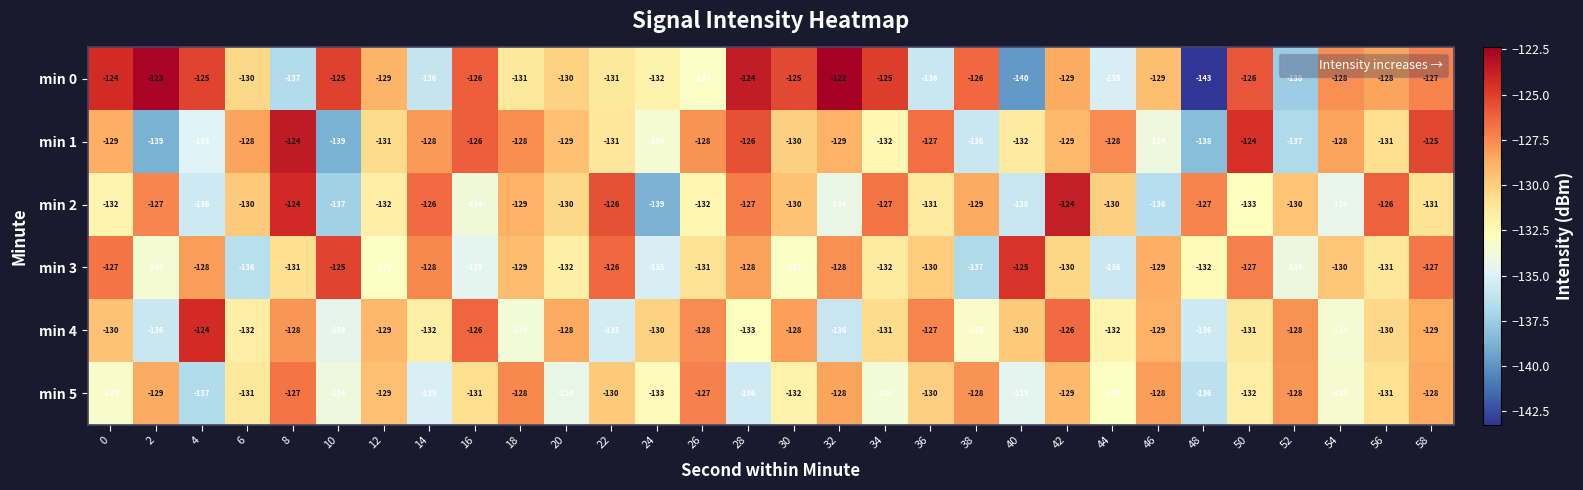

What is the sum of all min 1 values?

-3915